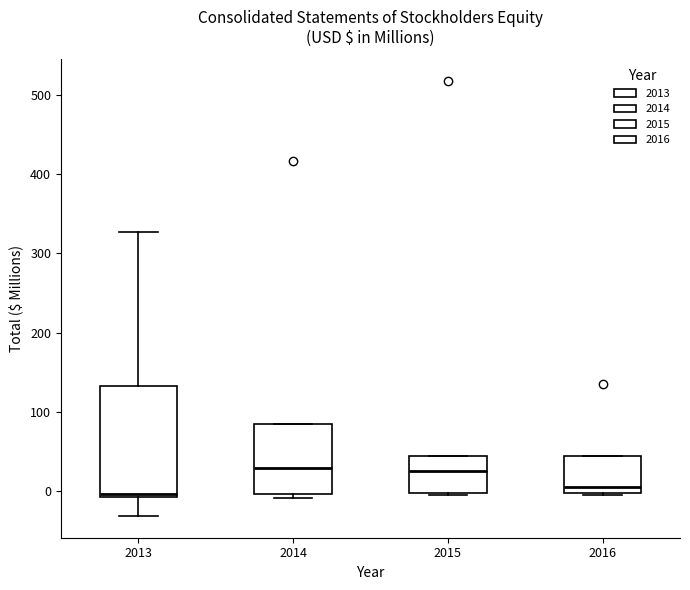

Which box is the tallest, from its lower edge to its upper edge?

2013